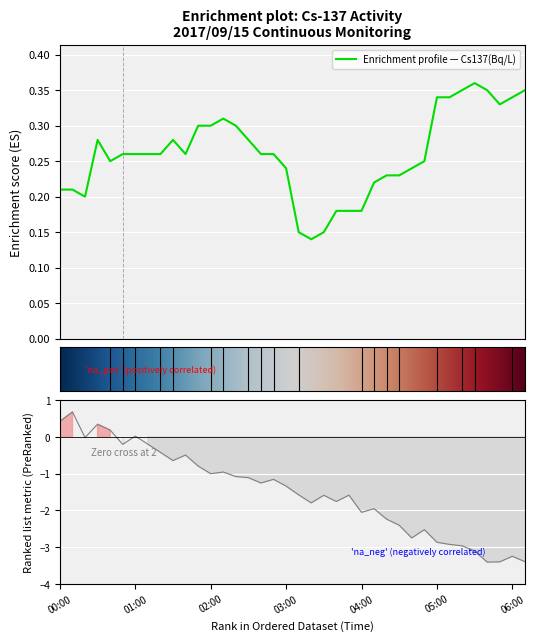

Reading left to right, extract all data points from this chart.

00:00=0.2	00:10=0.2	00:20=0.2	00:30=0.3	00:40=0.2	00:50=0.3	01:00=0.3	01:10=0.3	01:20=0.3	01:30=0.3	01:40=0.3	01:50=0.3	02:00=0.3	02:10=0.3	02:20=0.3	02:30=0.3	02:40=0.3	02:50=0.3	03:00=0.2	03:10=0.1	03:20=0.1	03:30=0.1	03:40=0.2	03:50=0.2	04:00=0.2	04:10=0.2	04:20=0.2	04:30=0.2	04:40=0.2	04:50=0.2	05:00=0.3	05:10=0.3	05:20=0.3	05:30=0.4	05:40=0.3	05:50=0.3	06:00=0.3	06:10=0.3